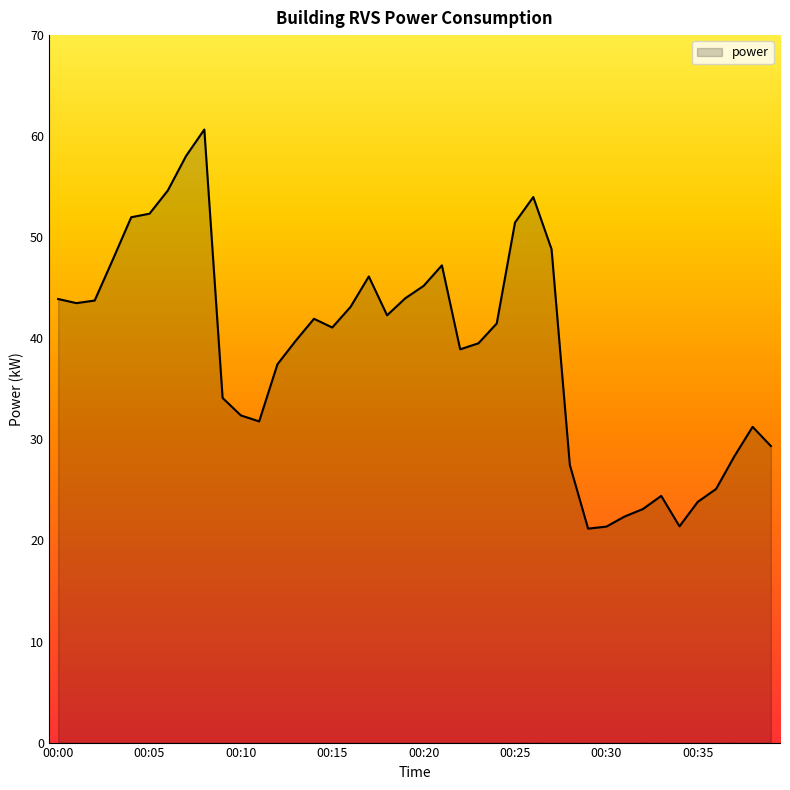

How many categories are shown in the chart?

40